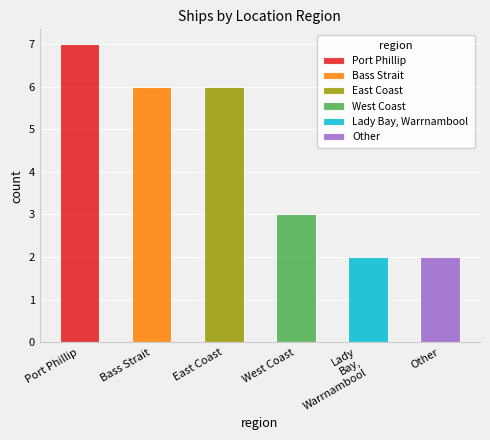

Which has a higher value, Port Phillip or Bass Strait?

Port Phillip